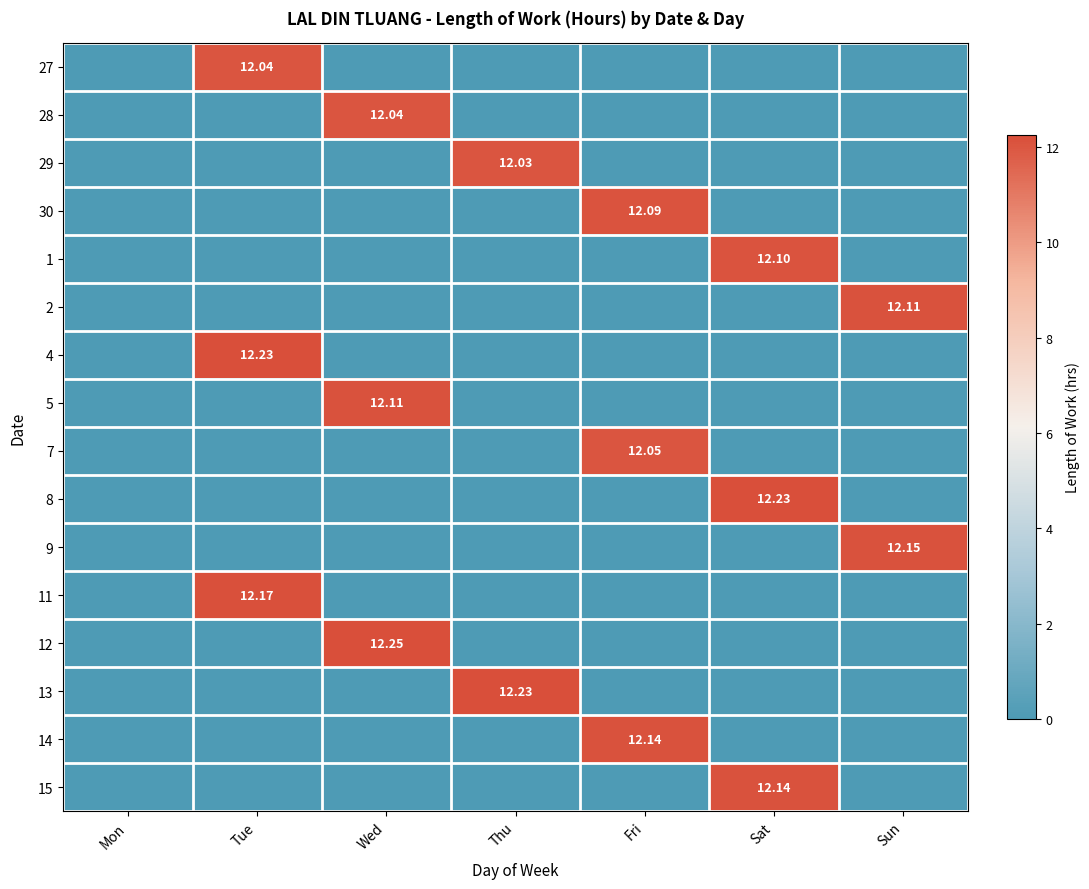

What is the maximum value for 29?

12.0